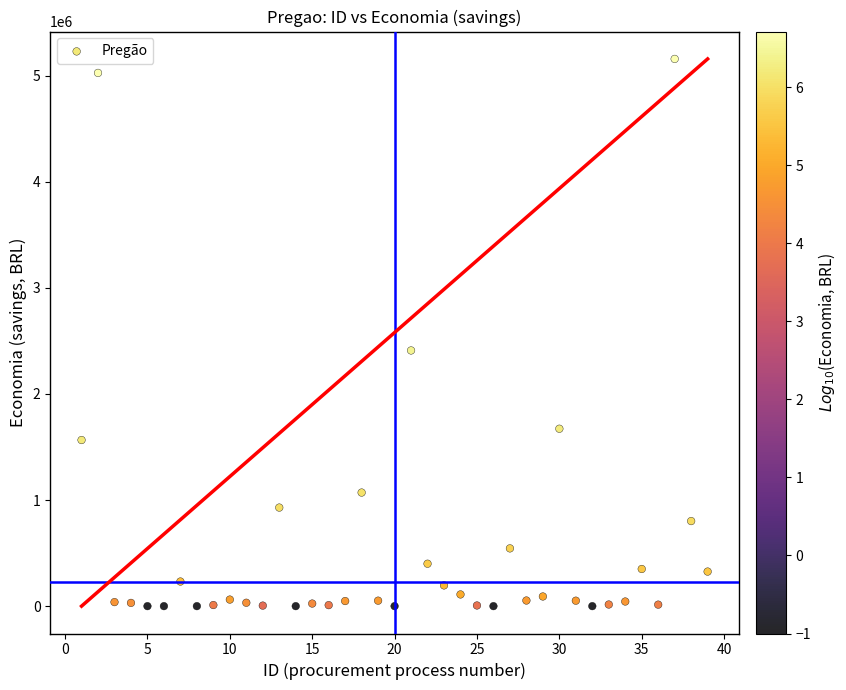

What is the range of Y values (max minus min)?

5156760.9